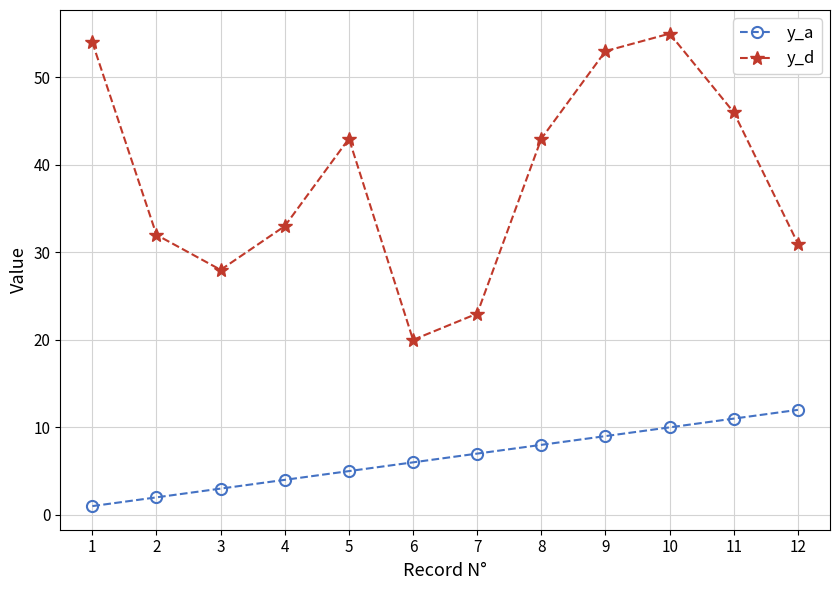

What is the lowest value of the y_d series?

20